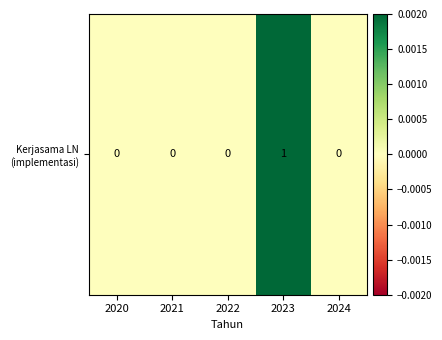

How many values are between 0 and 1?

5